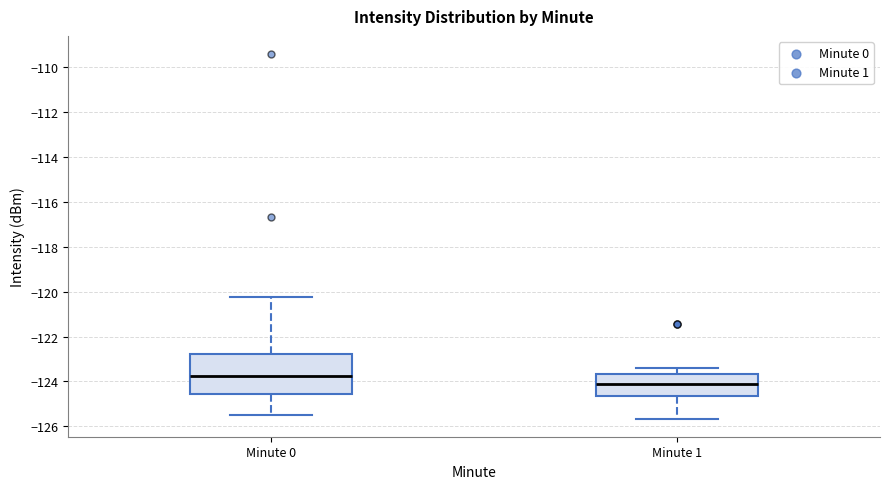

Reading left to right, transcribe this box plot: for each box, give where its median line is, the range the box spans, and where its two whiskers end, as read against the y-axis. The values are not printed on the chart, so give them approximately, as read against the axis.

Minute 0: median -123.8, box -124.6 to -122.8, whiskers -125.6 to -120.2
Minute 1: median -124.2, box -124.6 to -123.6, whiskers -125.6 to -123.4